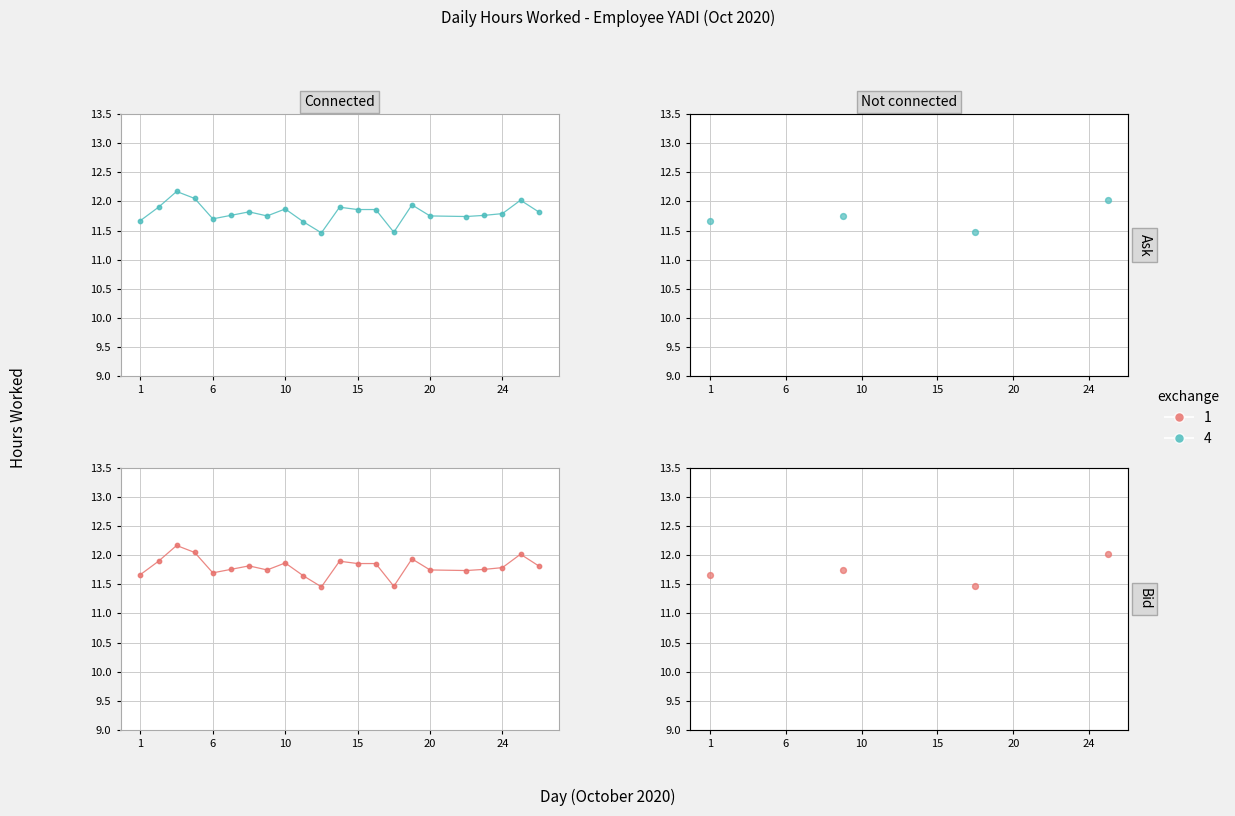

Is the value of Exchange 4 at 1 greater than the value of Exchange 1 at 1?

Yes